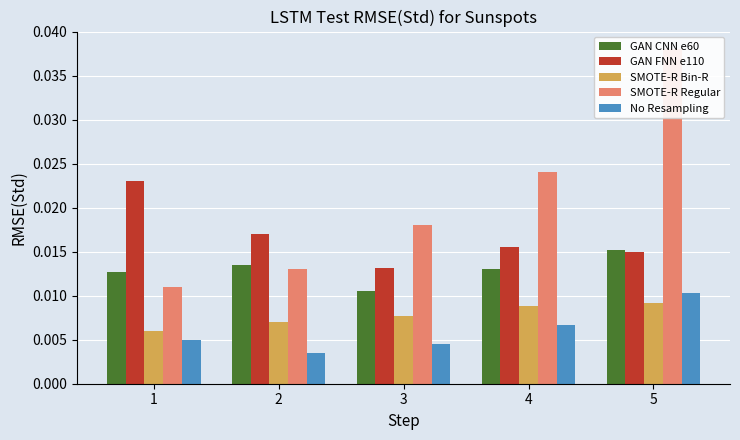

At how many categories does at least one series exceed 0?

5